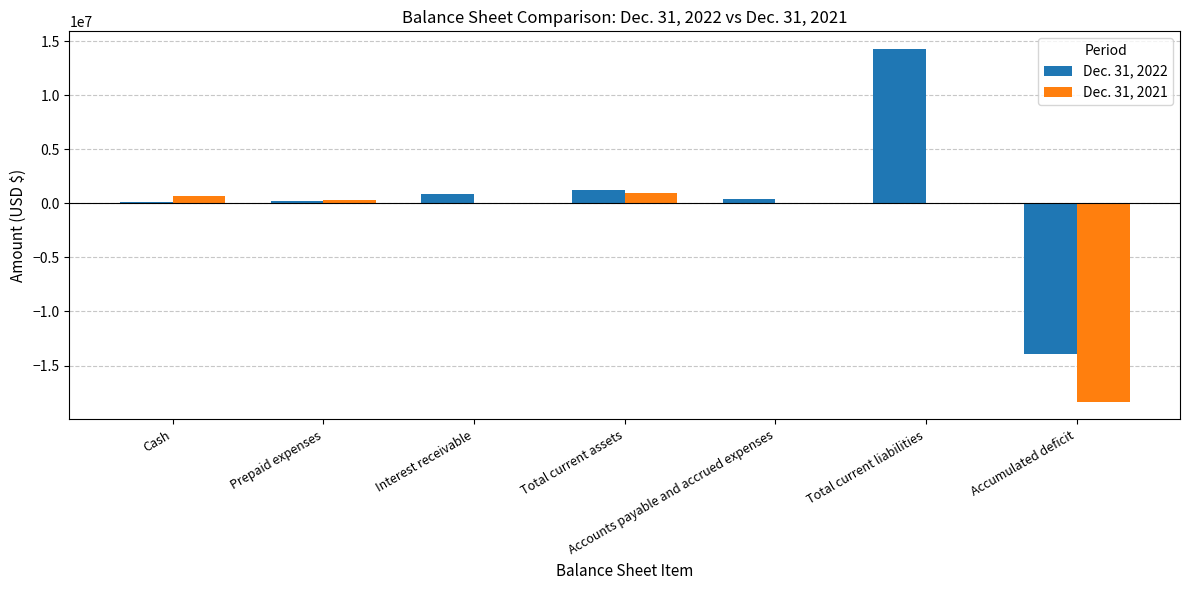

True or false: Dec. 31, 2021 has a value of 0 at Interest receivable.

True